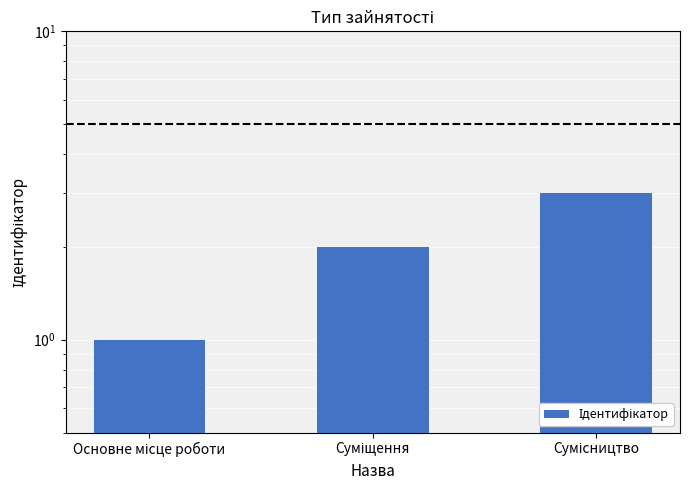

What is the ratio of the value at Сумісництво to the value at Основне місце роботи?

3.0